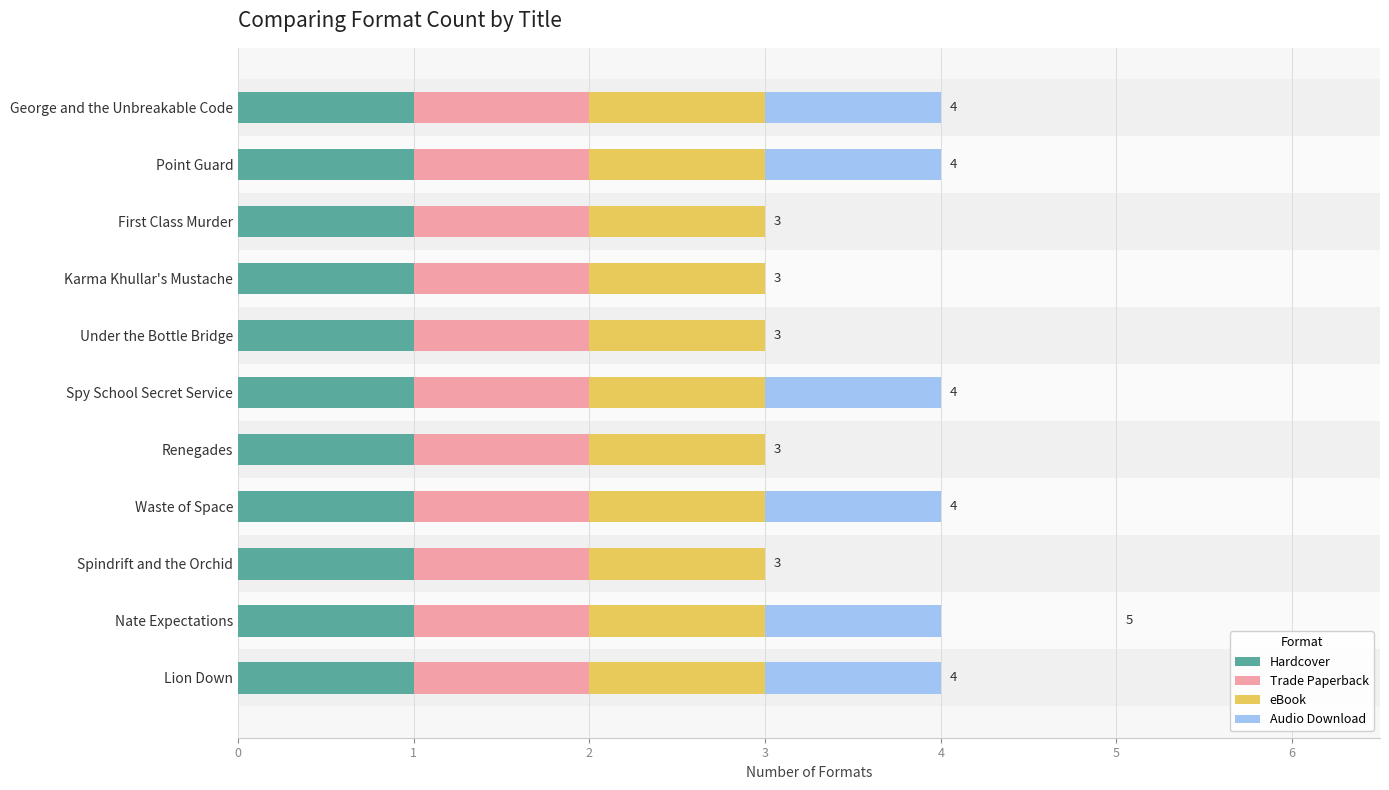

What is the average value of the Hardcover series?

1